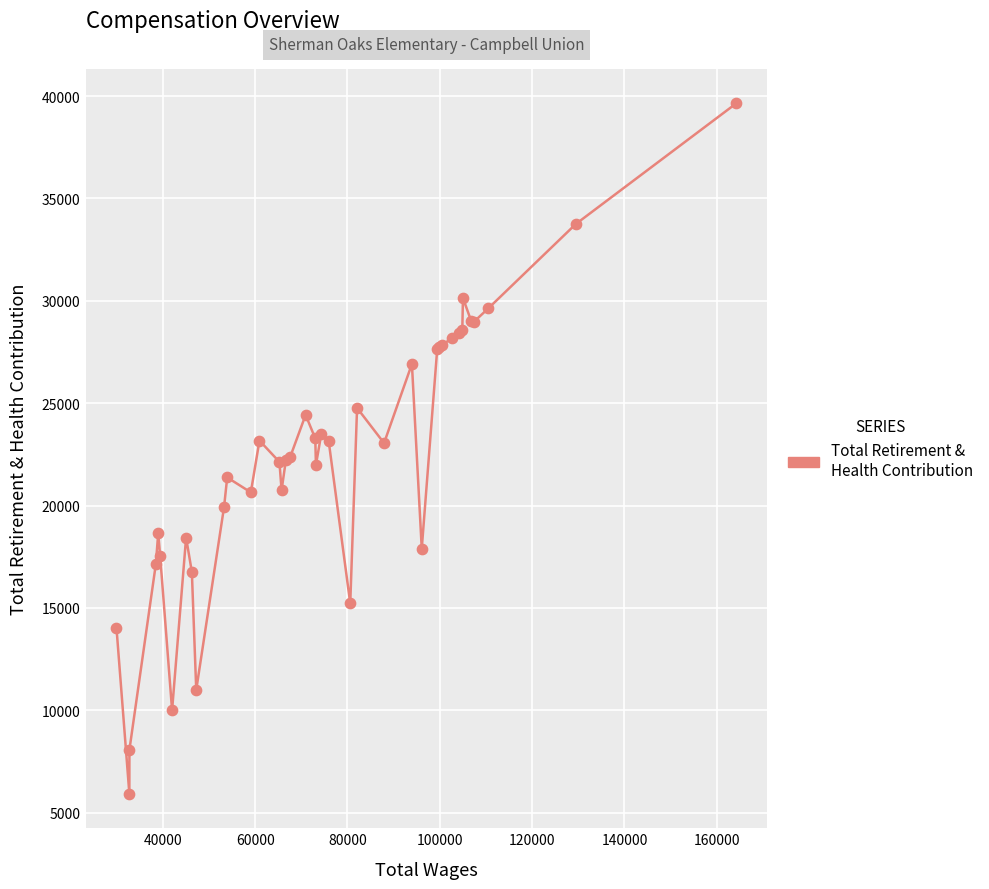

What is the maximum value shown in the chart?

39649